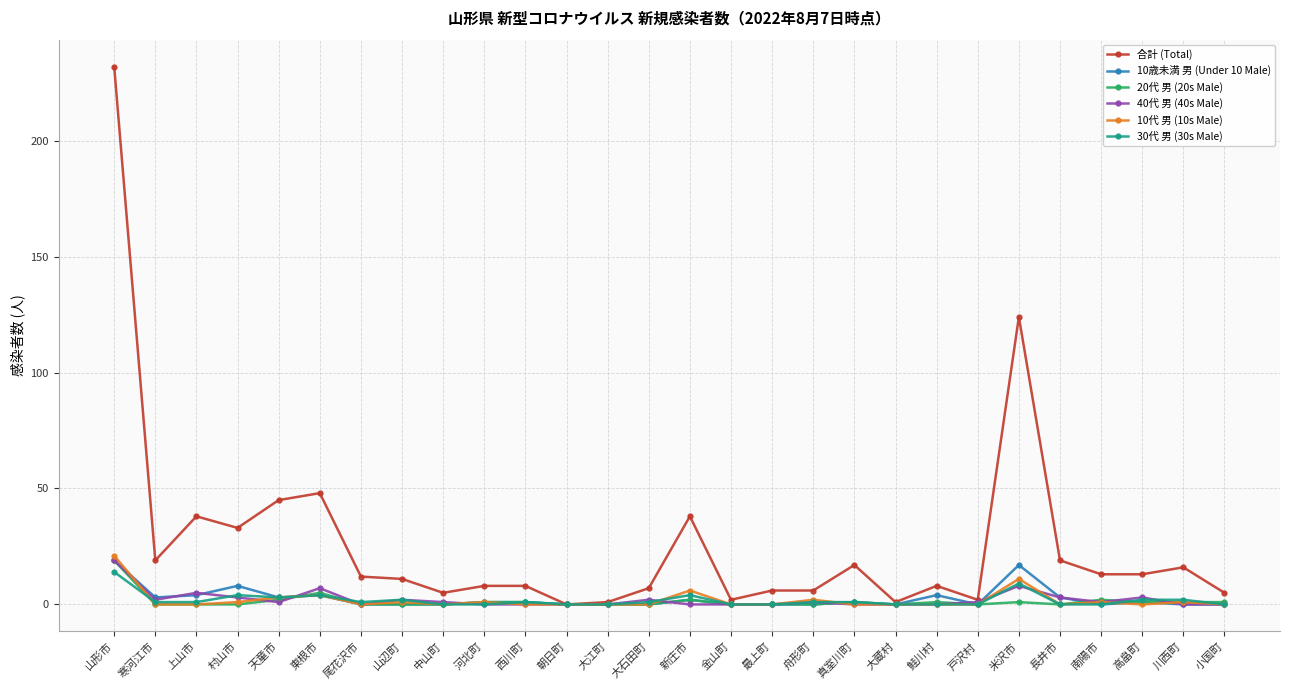

What is the label of the 1st point from the left?

山形市